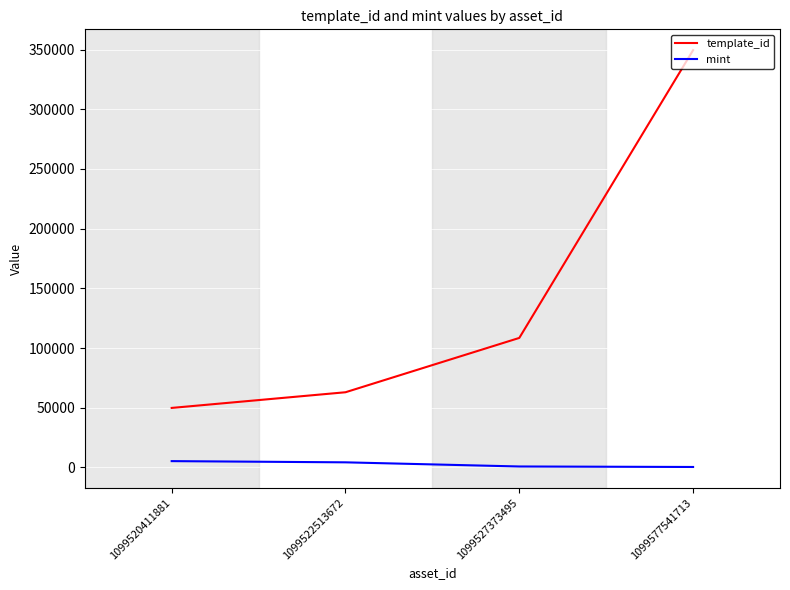

Is it true that template_id equals 19259 at 1099522513672?

False